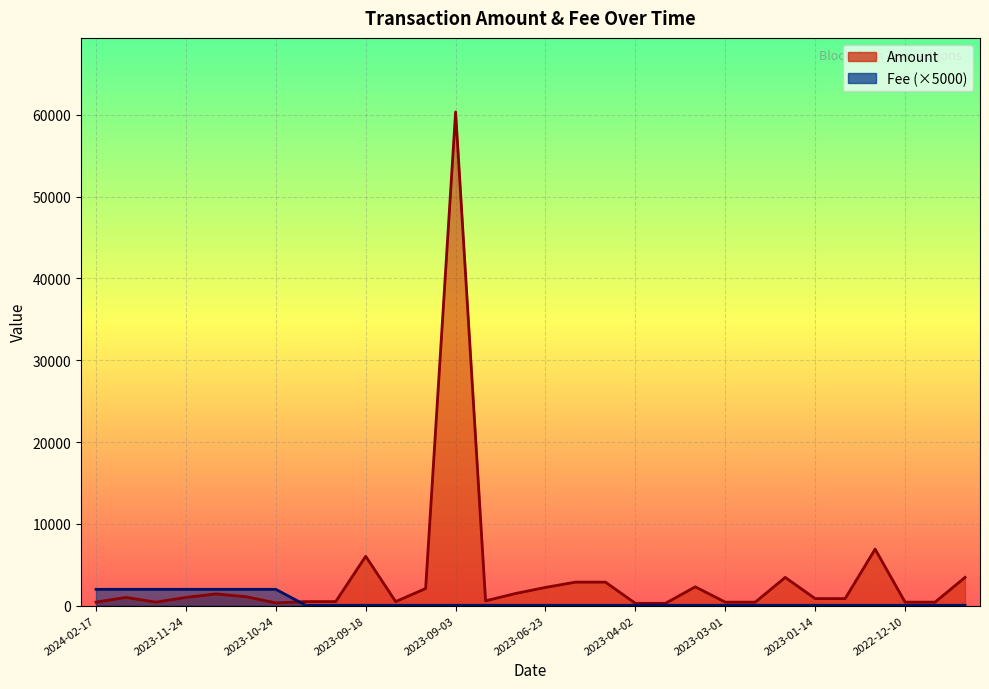

The Fee series shows 33.7 at 2023-04-02. True or false?

False